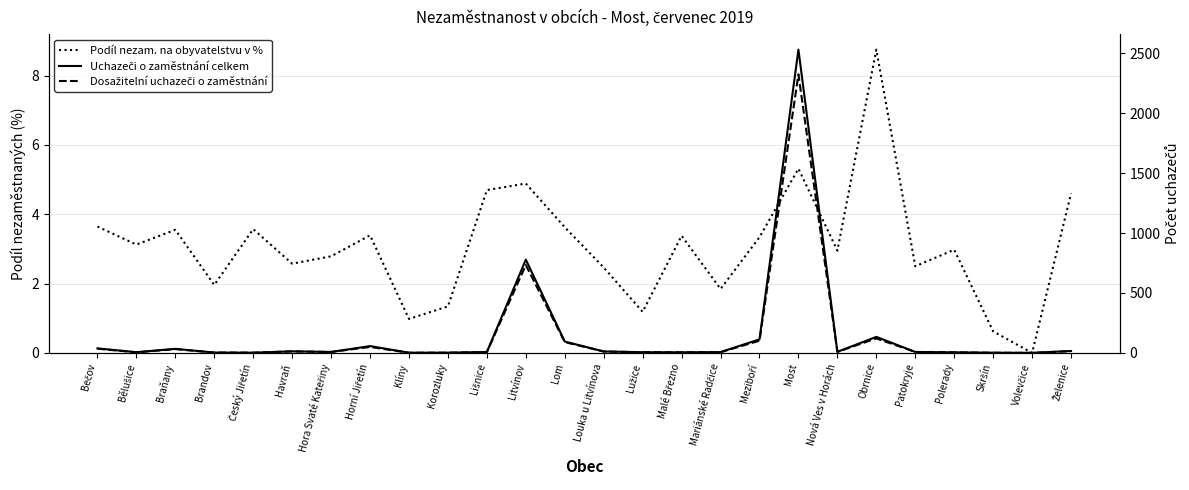

Where is Dosažitelní uchazeči o zaměstnání nearest to the value 1162?

Litvínov